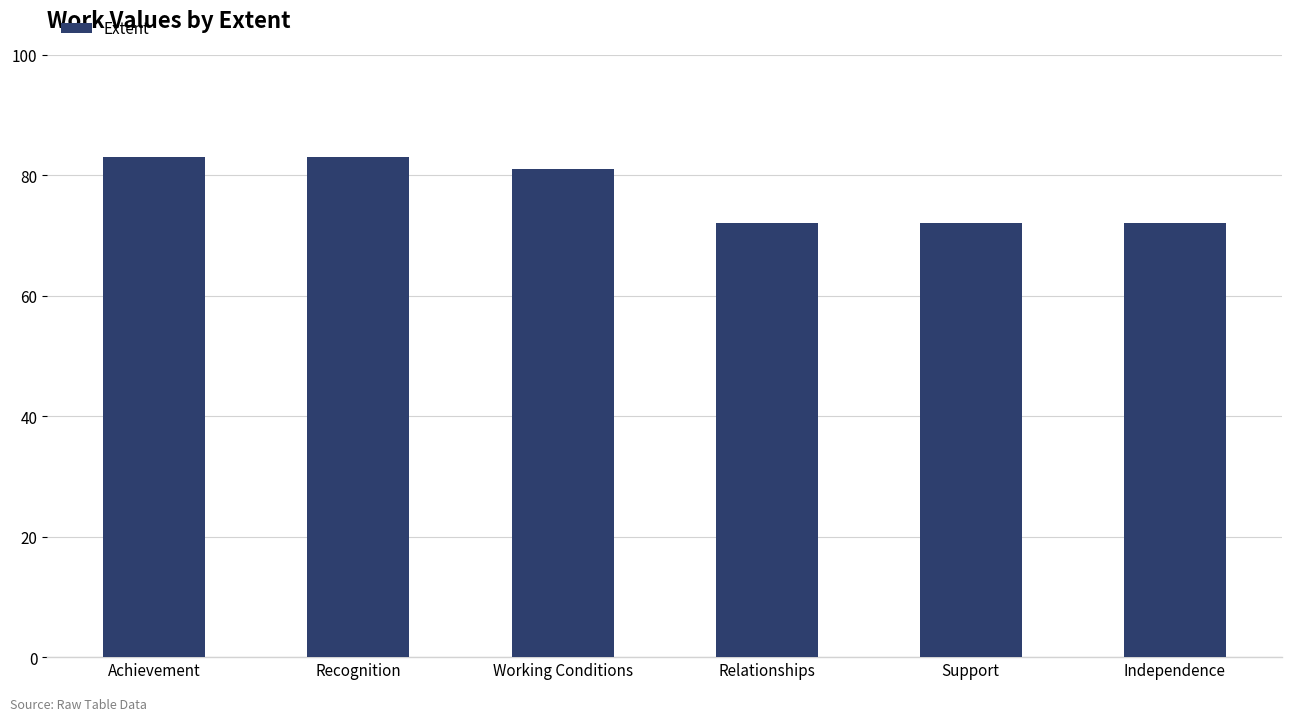

What is the maximum value shown in the chart?

83